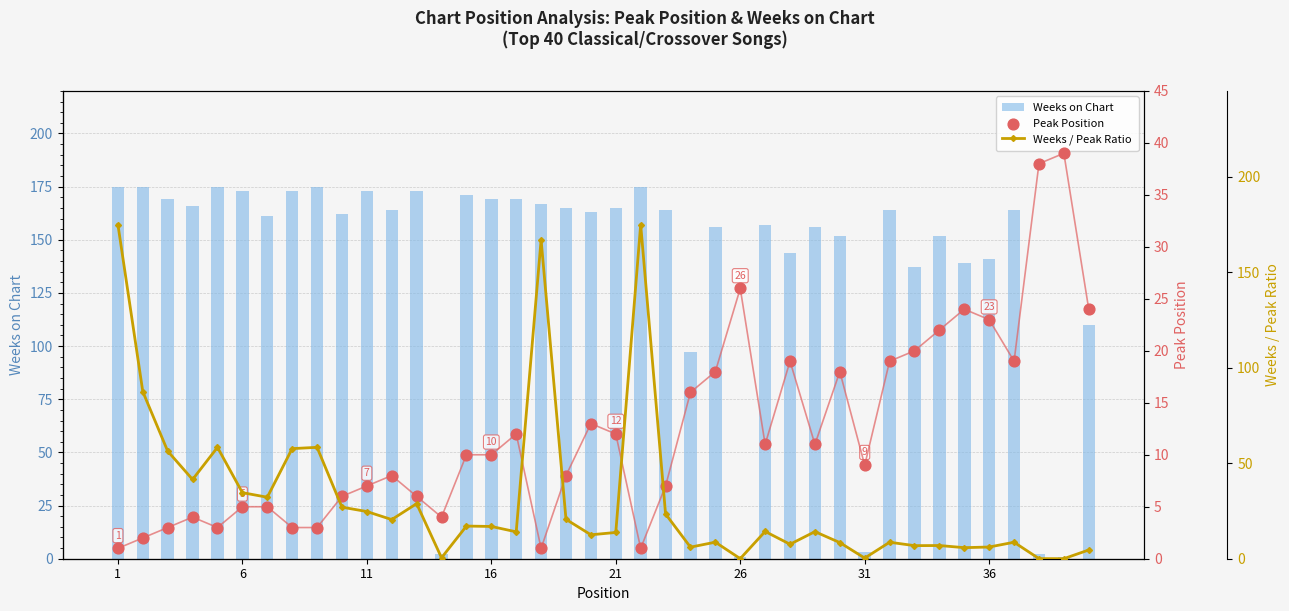

At which category is the sum across all series the highest?

1